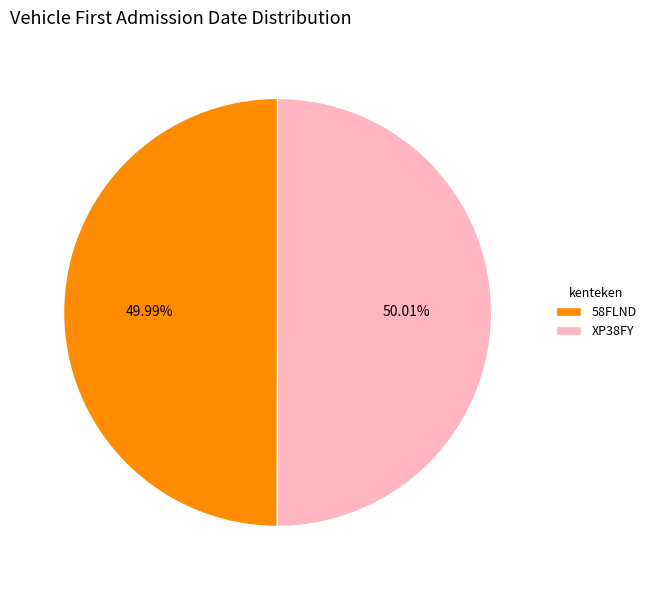

Is it true that XP38FY is 61% of the pie?

False